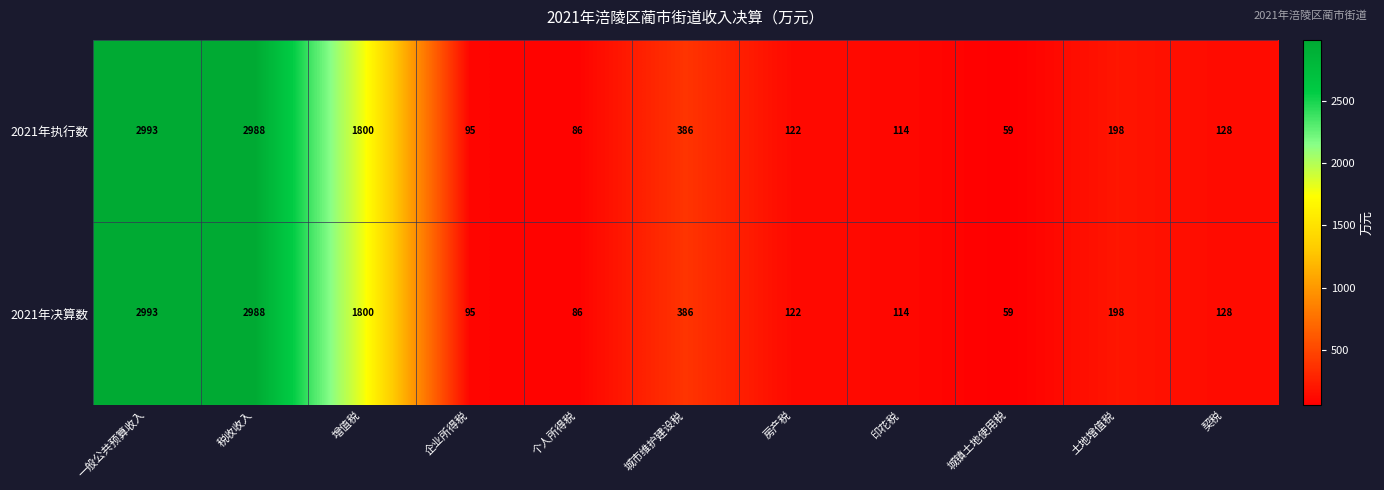

Reading right to left, extract all data points from this chart.

2021年执行数: 128	198	59	114	122	386	86	95	1800	2988	2993
2021年决算数: 128	198	59	114	122	386	86	95	1800	2988	2993